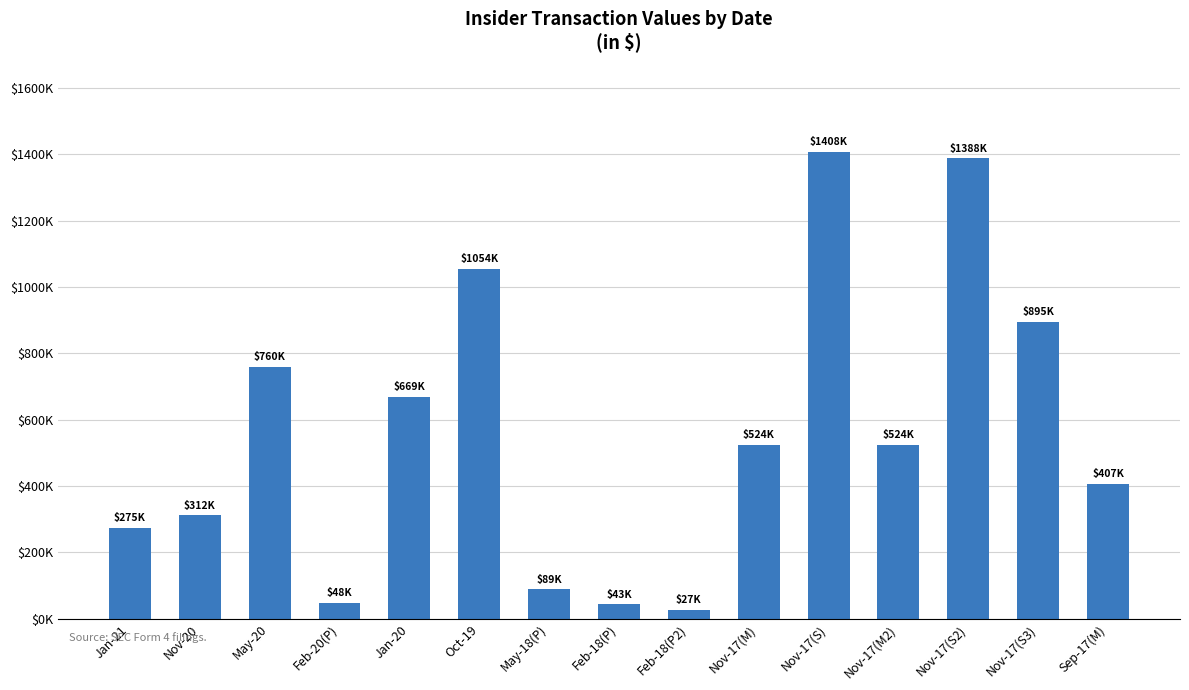

Which category has the highest value across all series?

Nov-17(S)